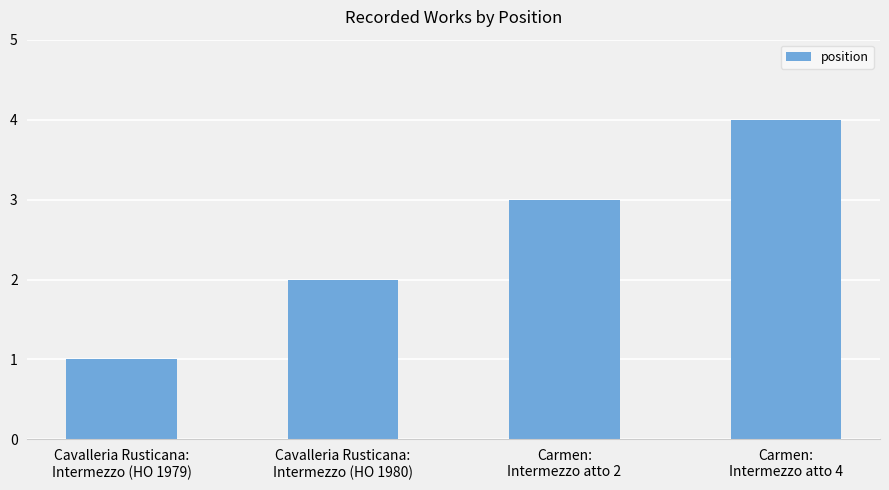

Which category has the lowest value across all series?

Cavalleria Rusticana:
Intermezzo (HO 1979)